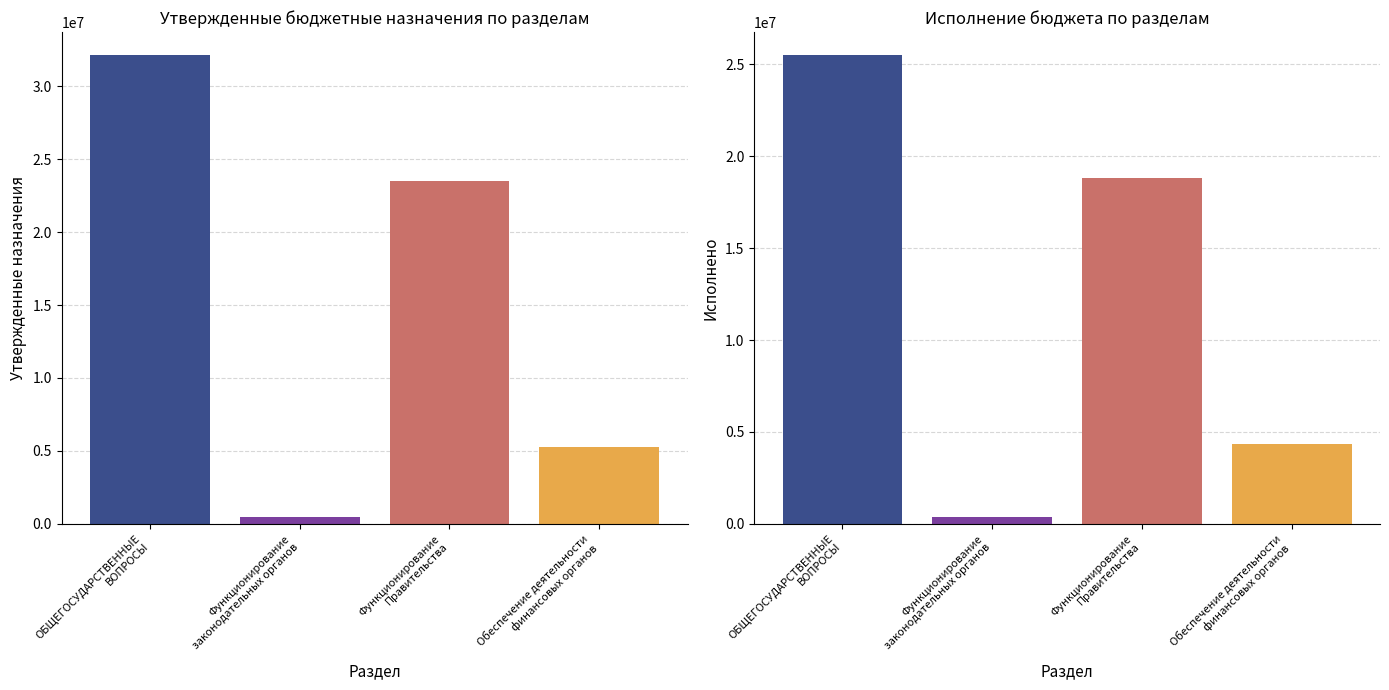

Between ОБЩЕГОСУДАРСТВЕННЫЕ
ВОПРОСЫ and Обеспечение деятельности
финансовых органов, which is larger?

ОБЩЕГОСУДАРСТВЕННЫЕ
ВОПРОСЫ